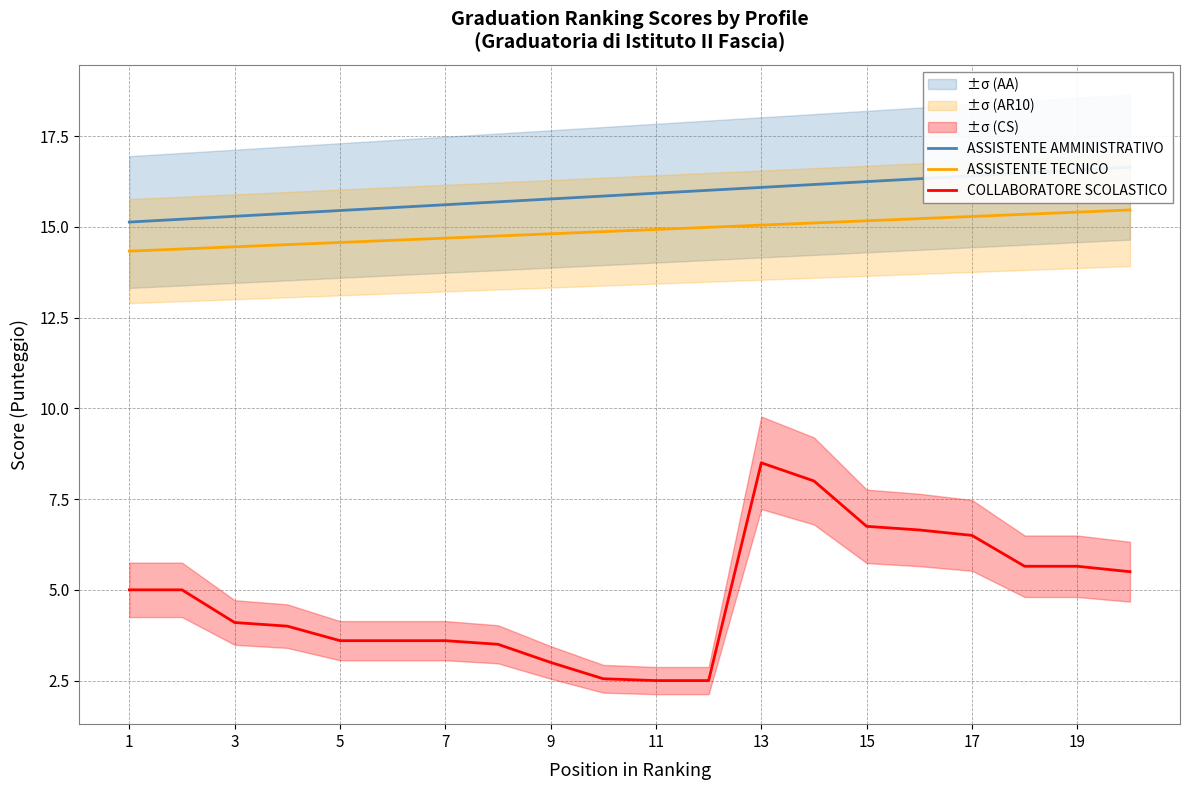

Which series has the widest spread of values?

COLLABORATORE SCOLASTICO